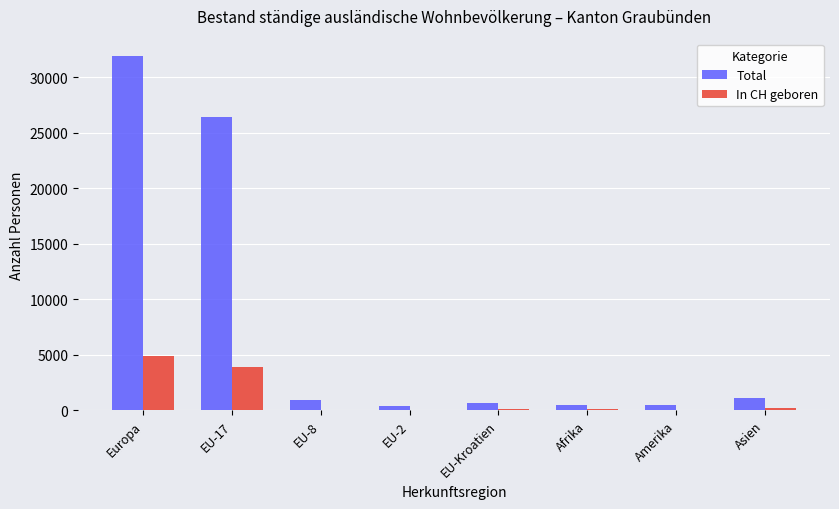

True or false: In CH geboren has a value of 7385 at Europa.

False